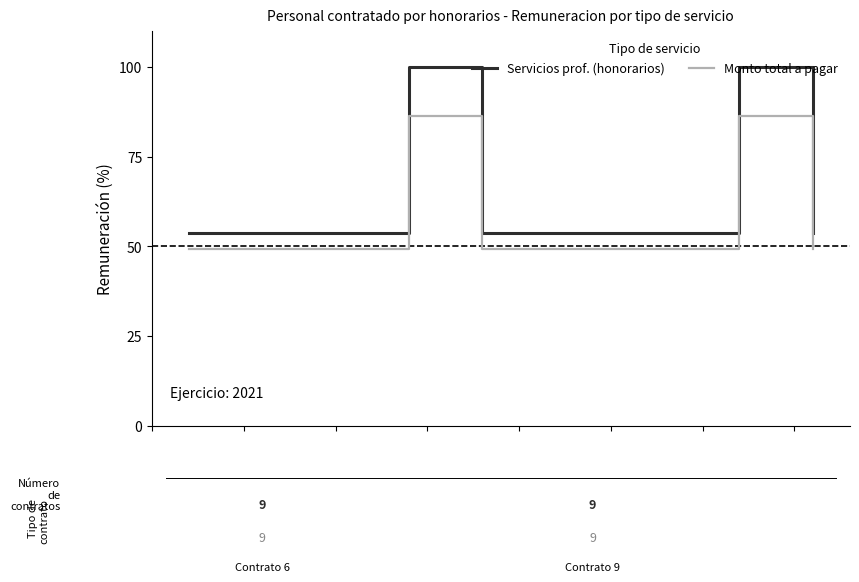

Rank the series by their average value, from lowest to highest.

Monto total a pagar, Servicios prof. (honorarios)